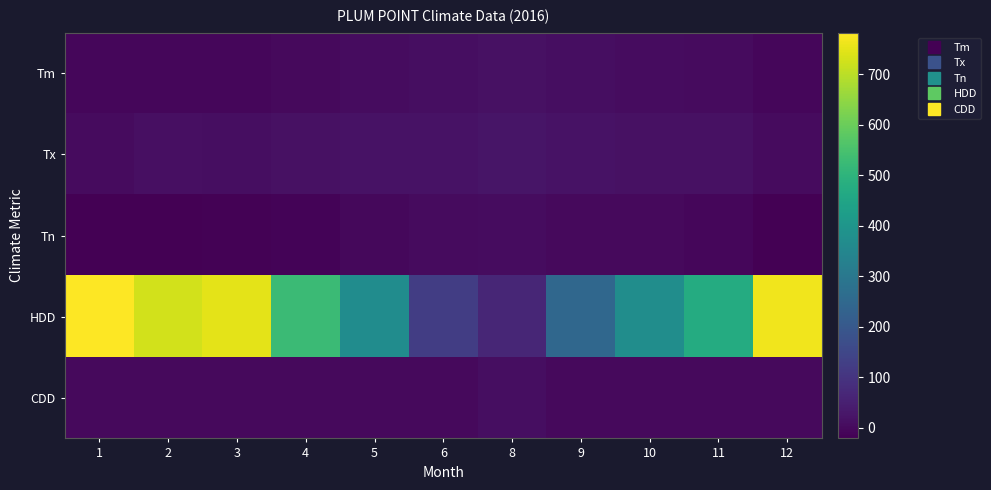

Reading right to left, what are all the values shown in this chart?

Tm: 12=-6.7	11=2.3	10=5.9	9=9.7	8=16.1	6=8.4	5=6.0	4=0.4	3=-6.1	2=-7.1	1=-7.2
Tx: 12=3.5	11=16.0	10=16.5	9=19.0	8=24.0	6=18.0	5=18.0	4=14.0	3=8.0	2=11.5	1=2.0
Tn: 12=-20.0	11=-7.0	10=-2.0	9=-0.5	8=7.0	6=1.0	5=-2.5	4=-12.0	3=-16.5	2=-21.0	1=-19.0
HDD: 12=765.0	11=471.6	10=374.1	9=248.2	8=66.5	6=125.2	5=370.8	4=527.0	3=748.2	2=728.2	1=781.8
CDD: 12=0.0	11=0.0	10=0.0	9=0.0	8=7.7	6=0.0	5=0.0	4=0.0	3=0.0	2=0.0	1=0.0